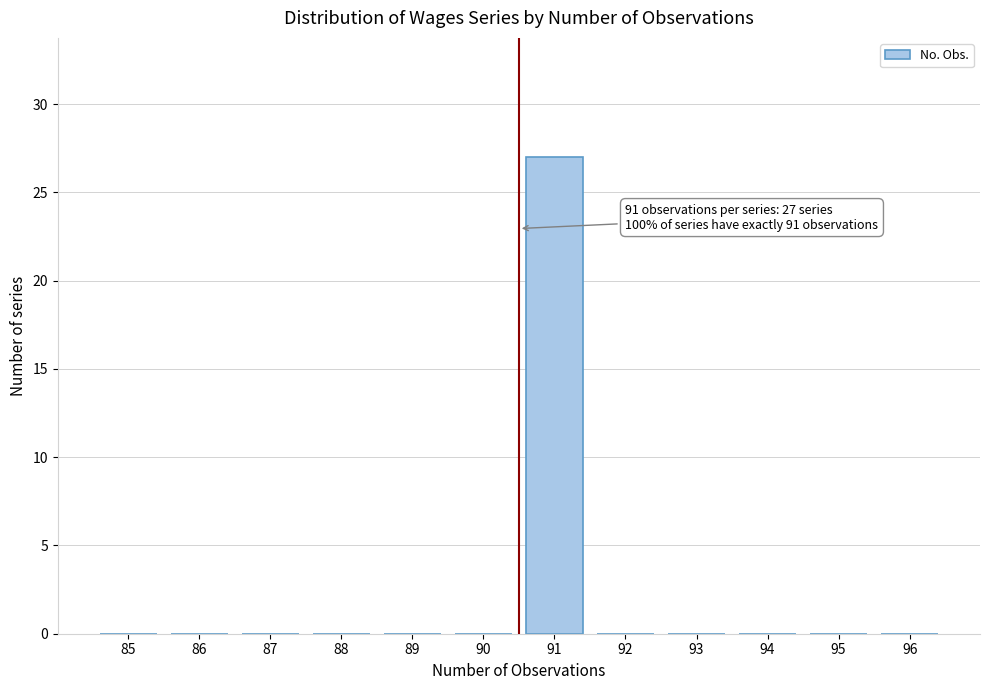

Reading left to right, extract all data points from this chart.

85=0	86=0	87=0	88=0	89=0	90=0	91=27	92=0	93=0	94=0	95=0	96=0